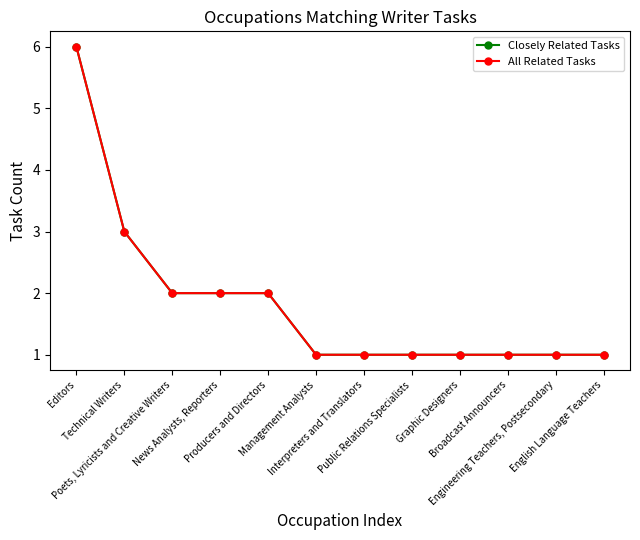

The All Related Tasks series shows 1 at English Language Teachers. True or false?

True